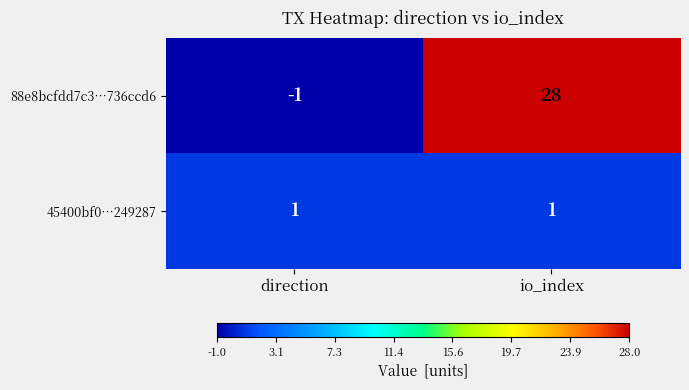

Which series has the largest range (max minus min)?

88e8bcfdd7c3…736ccd6